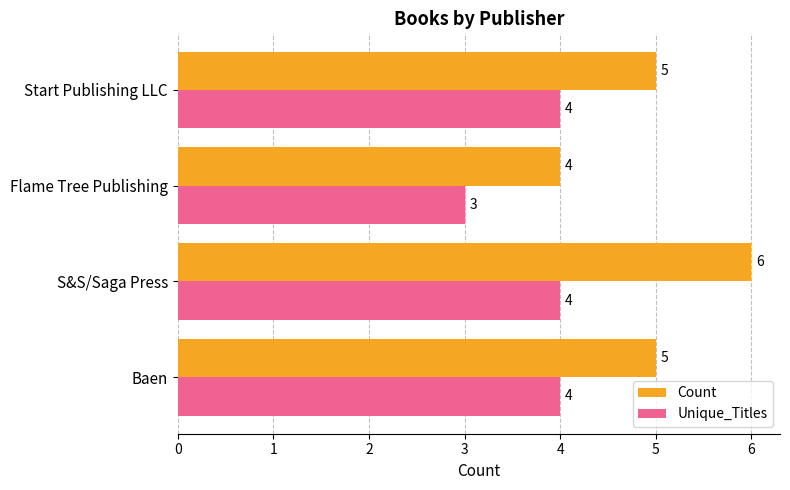

What is the sum of the Unique_Titles values at S&S/Saga Press and Baen?

8